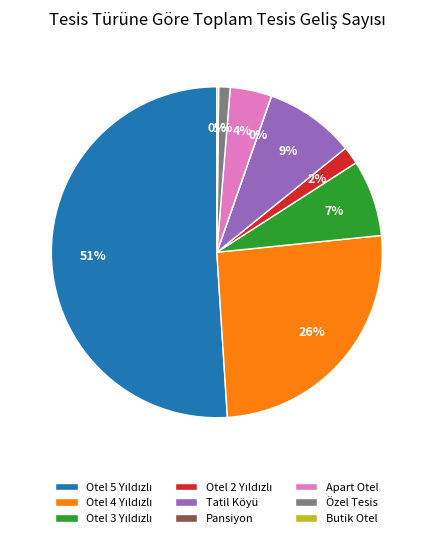

Does any single category account for the majority?

Yes